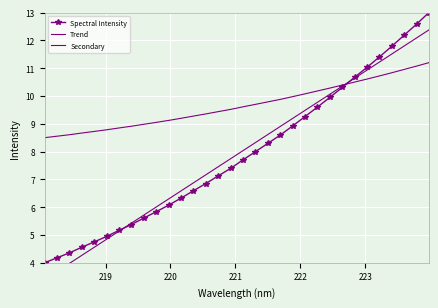

Reading left to right, extract all data points from this chart.

Spectral Intensity: 4.0	4.2	4.4	4.6	4.8	4.9	5.2	5.4	5.6	5.8	6.1	6.3	6.6	6.9	7.1	7.4	7.7	8.0	8.3	8.6	8.9	9.3	9.6	9.9	10.3	10.7	11.0	11.4	11.8	12.2	12.6	13.0
Trend: 3.4	3.7	4.0	4.3	4.6	4.8	5.1	5.4	5.7	6.0	6.3	6.6	6.9	7.2	7.5	7.7	8.0	8.3	8.6	8.9	9.2	9.5	9.8	10.1	10.4	10.6	10.9	11.2	11.5	11.8	12.1	12.4
Secondary: 8.5	8.6	8.6	8.7	8.7	8.8	8.8	8.9	9.0	9.1	9.1	9.2	9.3	9.4	9.4	9.5	9.6	9.7	9.8	9.9	10.0	10.1	10.2	10.3	10.4	10.5	10.6	10.7	10.8	11.0	11.1	11.2